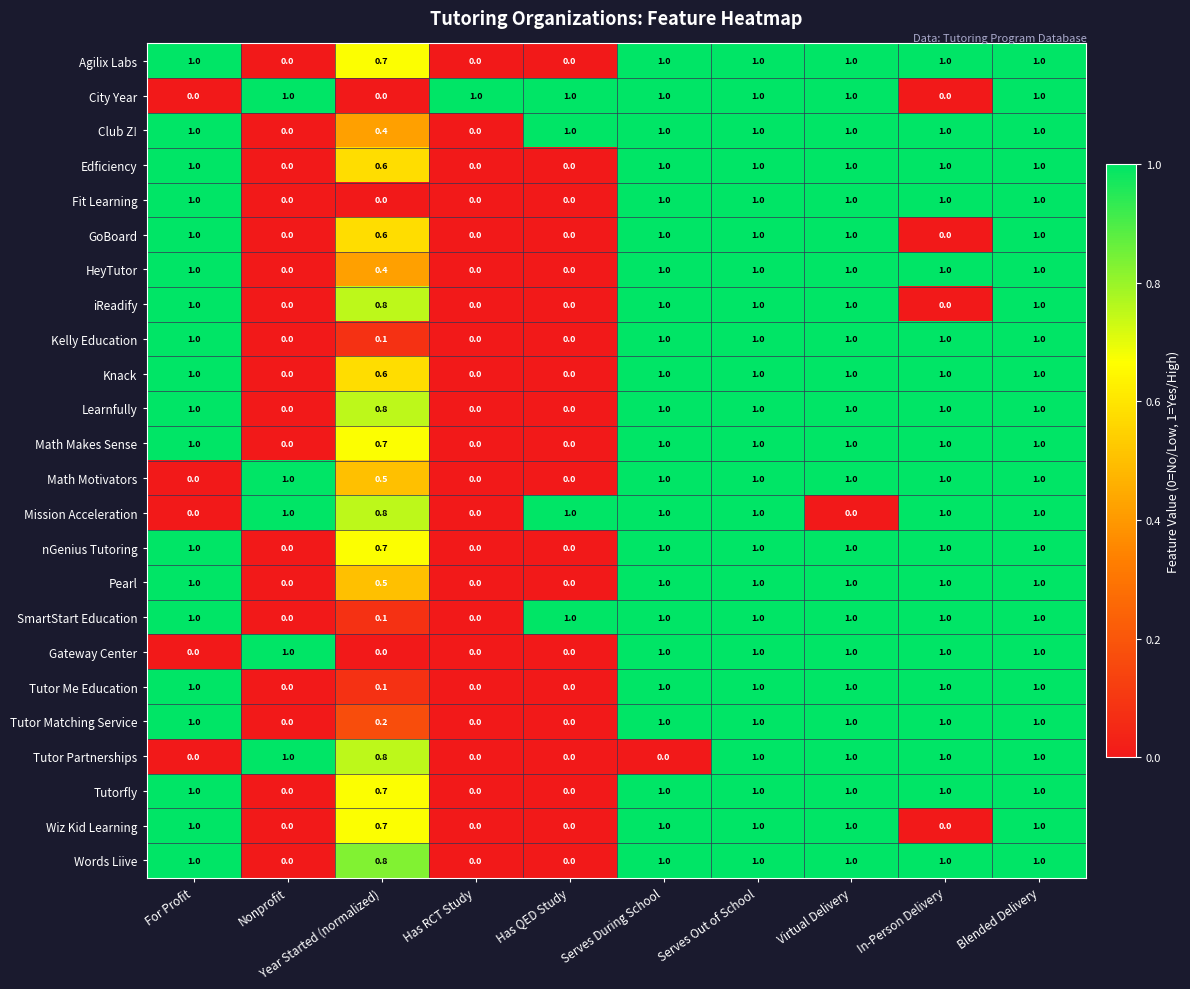

What is the sum of the Pearl values at Blended Delivery and Virtual Delivery?

2.0